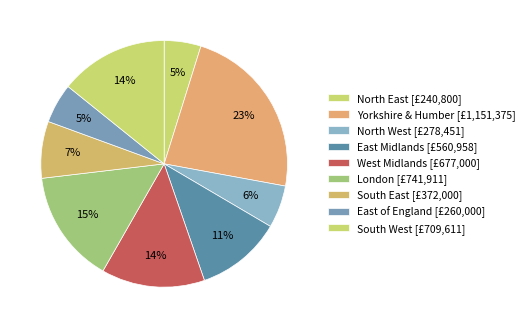

How many slices are in this pie chart?

9